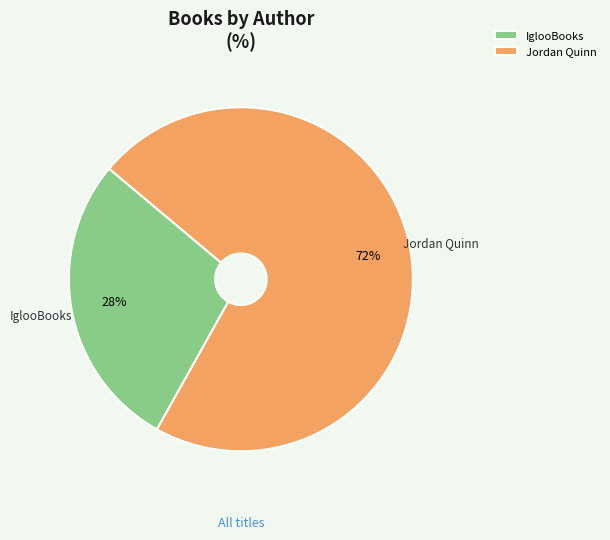

How many segments does this pie chart have?

2